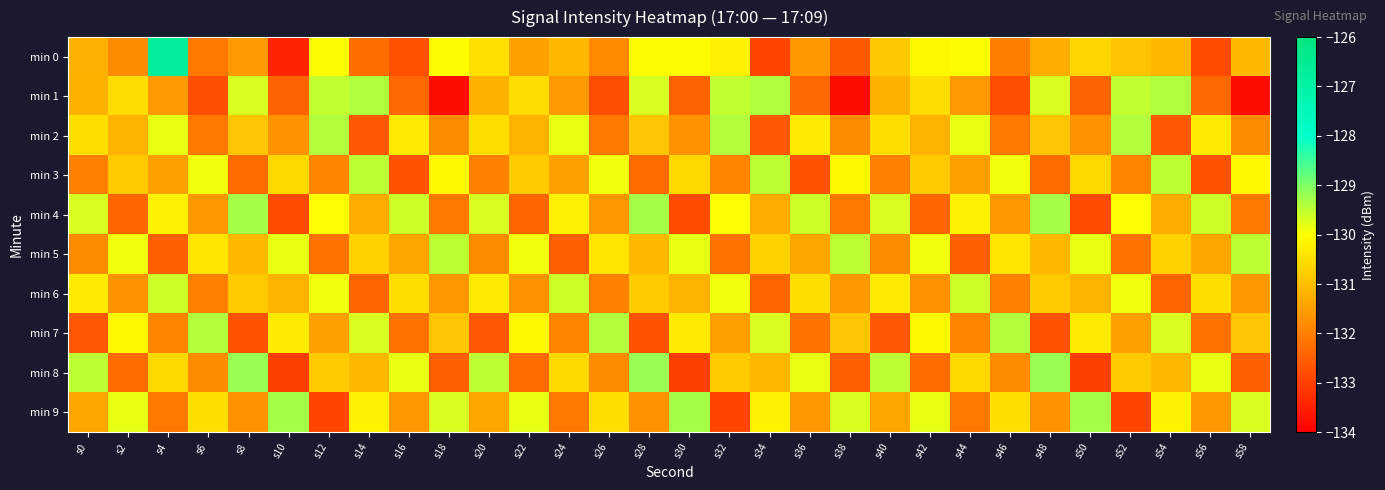

At s30, list the series in order from largest to smallest.

min 9, min 5, min 0, min 7, min 3, min 6, min 2, min 1, min 4, min 8